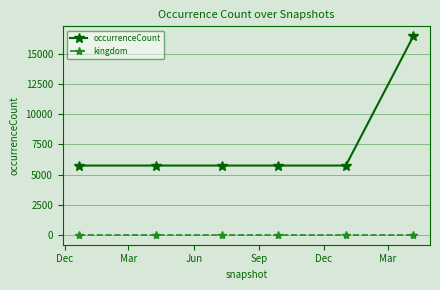

What is the difference between the maximum and minimum values in the occurrenceCount series?

10733